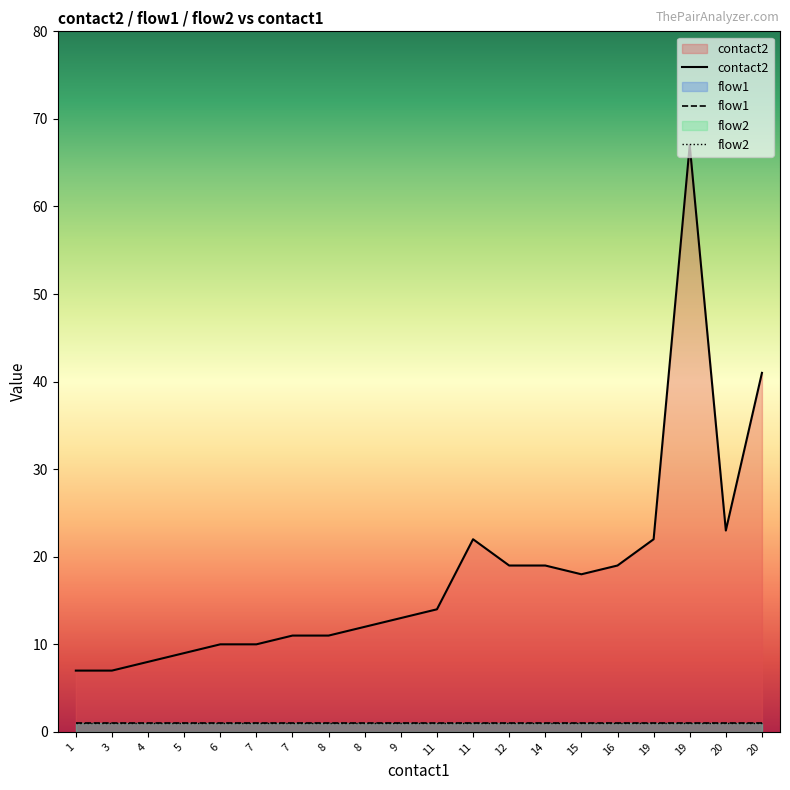

True or false: flow1 and contact2 cross at least once.

False